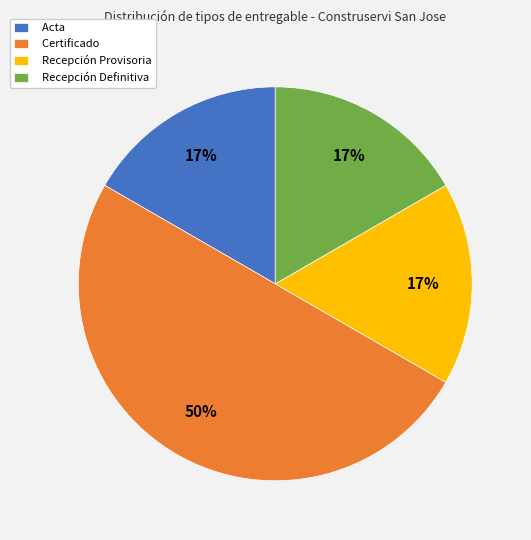

Between Recepción Provisoria and Certificado, which is larger?

Certificado